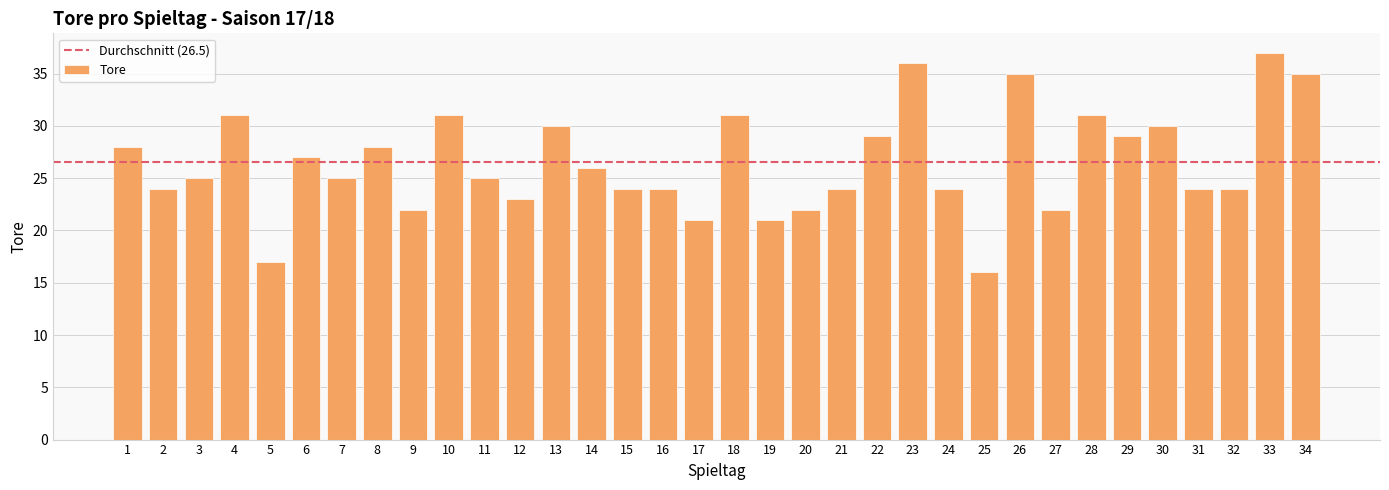

What is the value of the 18th bar from the left?

31